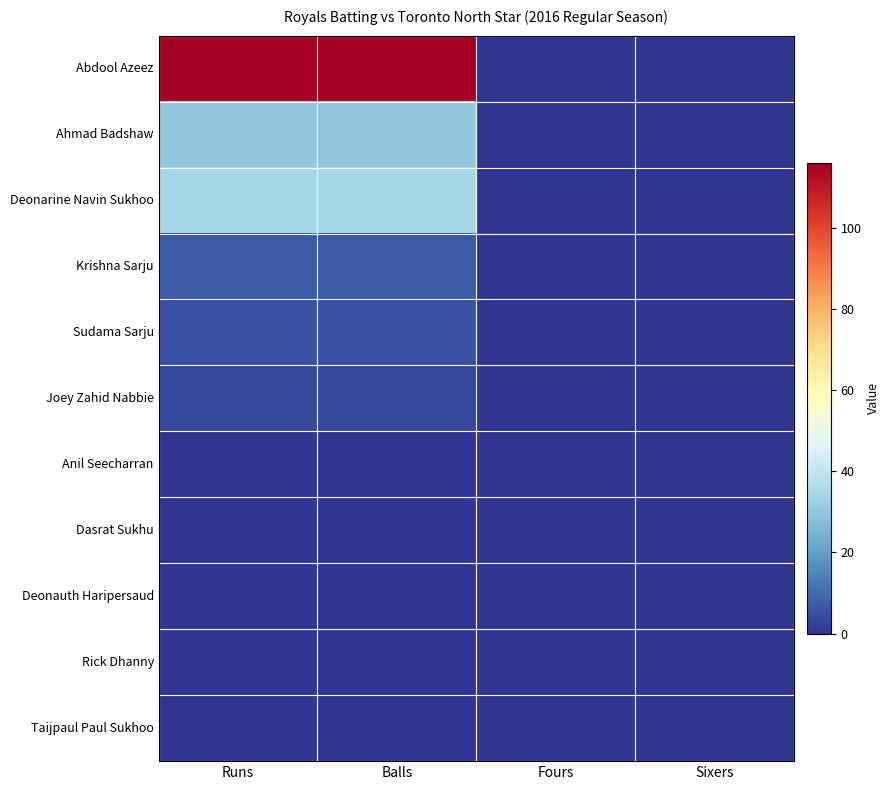

Which has a higher value, Runs or Fours?

Runs